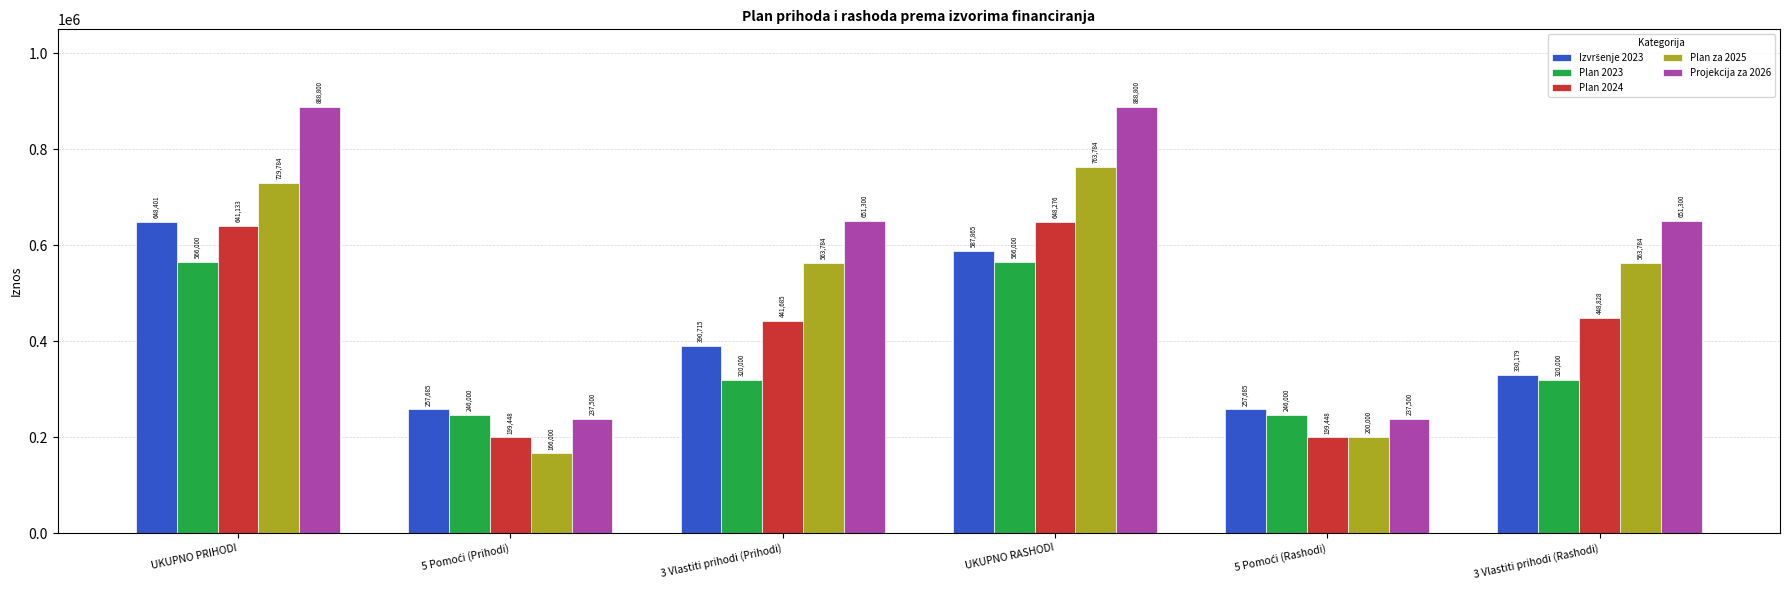

At which label is Plan 2024 closest to 423862?

3 Vlastiti prihodi (Prihodi)